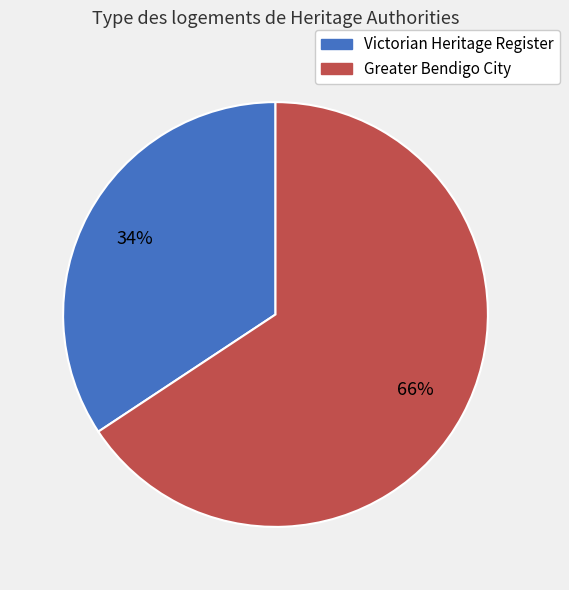

To the nearest percent, what is the average slice percentage?

50%